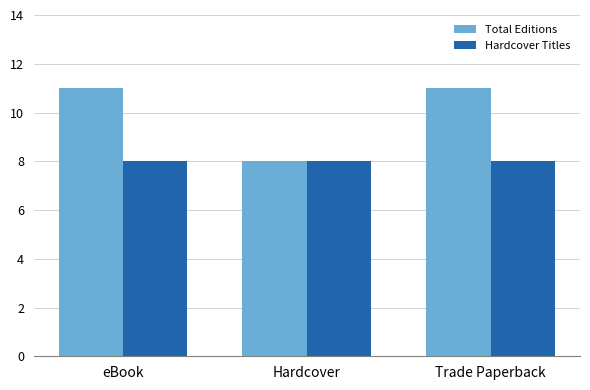

What value does the Hardcover Titles series have at eBook?

8